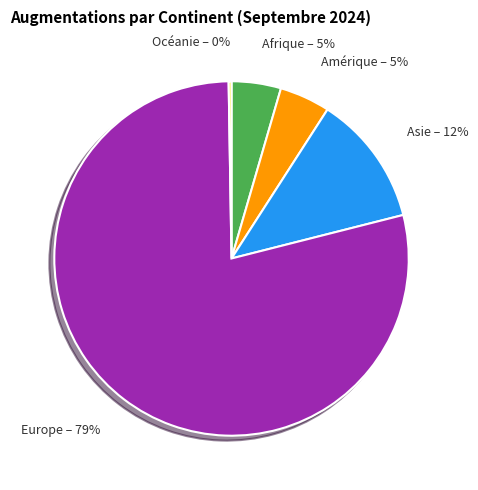

Is it true that Asie is 1% of the pie?

False